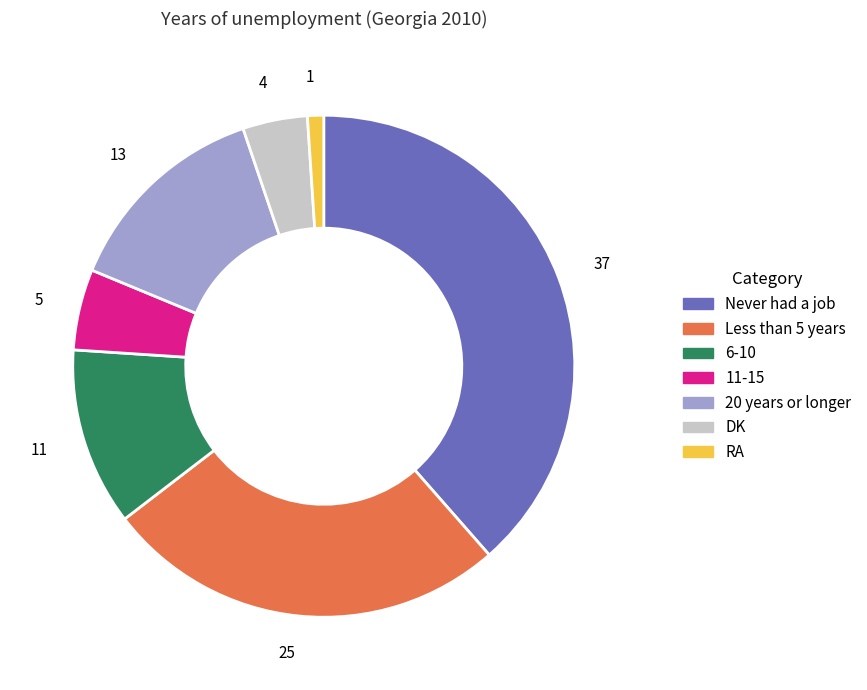

Combined, do 6-10 and 20 years or longer account for over 50%?

No